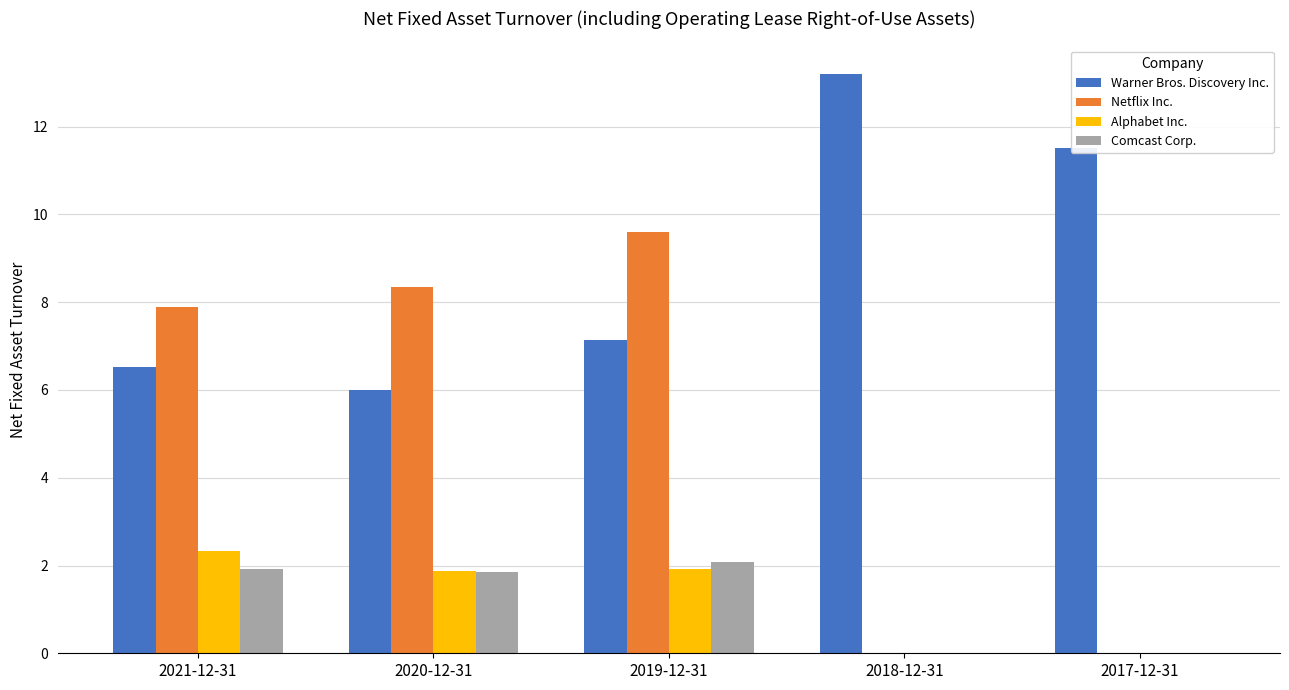

Reading right to left, extract all data points from this chart.

Warner Bros. Discovery Inc.: 2017-12-31=11.5	2018-12-31=13.2	2019-12-31=7.1	2020-12-31=6.0	2021-12-31=6.5
Netflix Inc.: 2017-12-31=0.0	2018-12-31=0.0	2019-12-31=9.6	2020-12-31=8.3	2021-12-31=7.9
Alphabet Inc.: 2017-12-31=0.0	2018-12-31=0.0	2019-12-31=1.9	2020-12-31=1.9	2021-12-31=2.3
Comcast Corp.: 2017-12-31=0.0	2018-12-31=0.0	2019-12-31=2.1	2020-12-31=1.9	2021-12-31=1.9